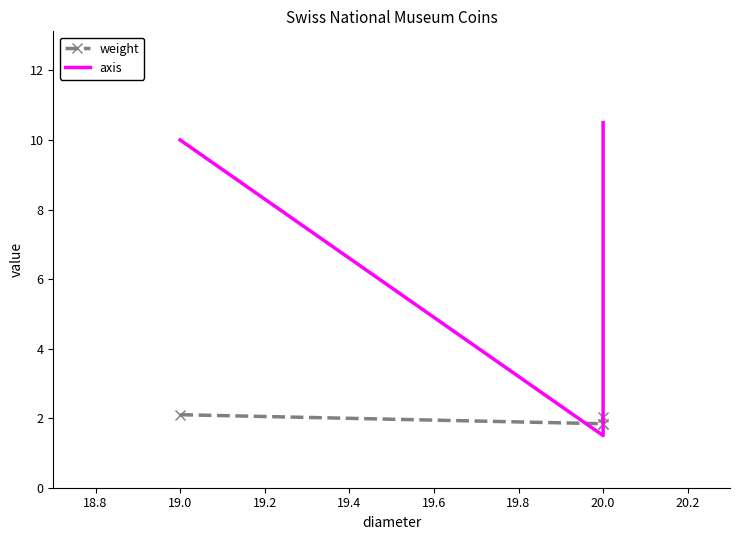

The axis series shows 15.1 at 19.0. True or false?

False